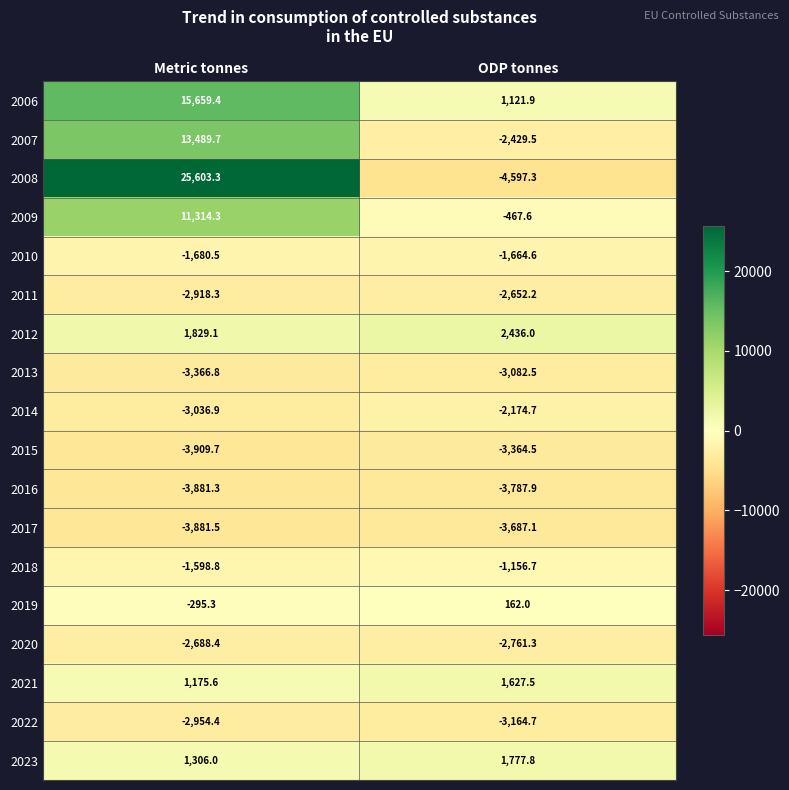

The 2008 series shows 25603.3 at Metric tonnes. True or false?

True